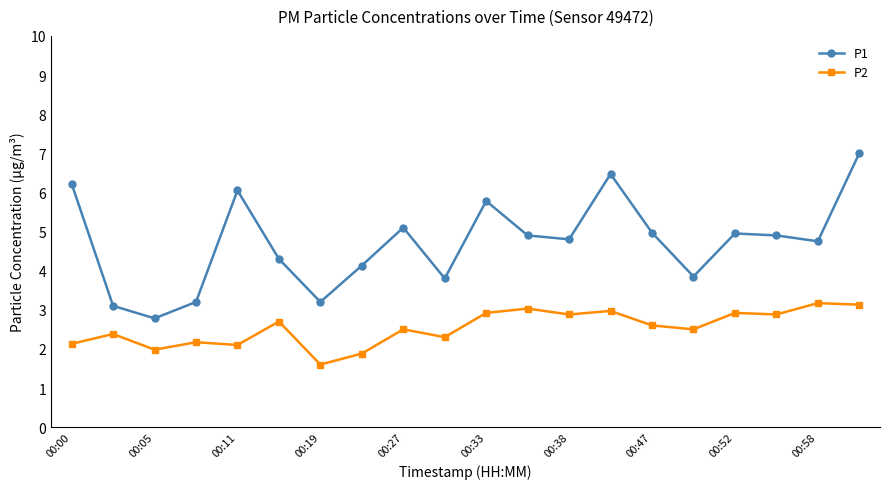

What is the average value of the P2 series?

2.5